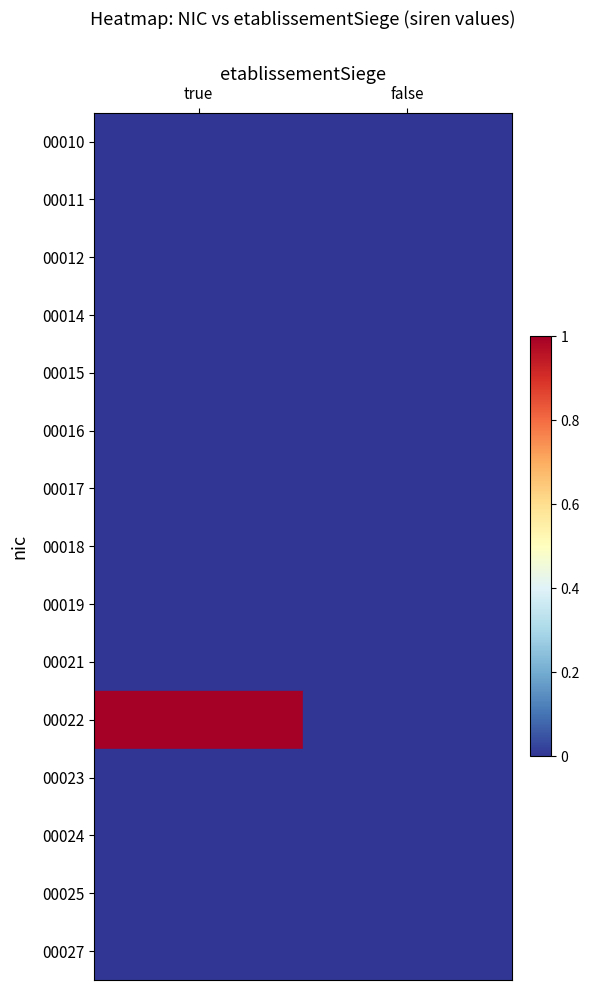

Where is 00010 nearest to the value 0?

true